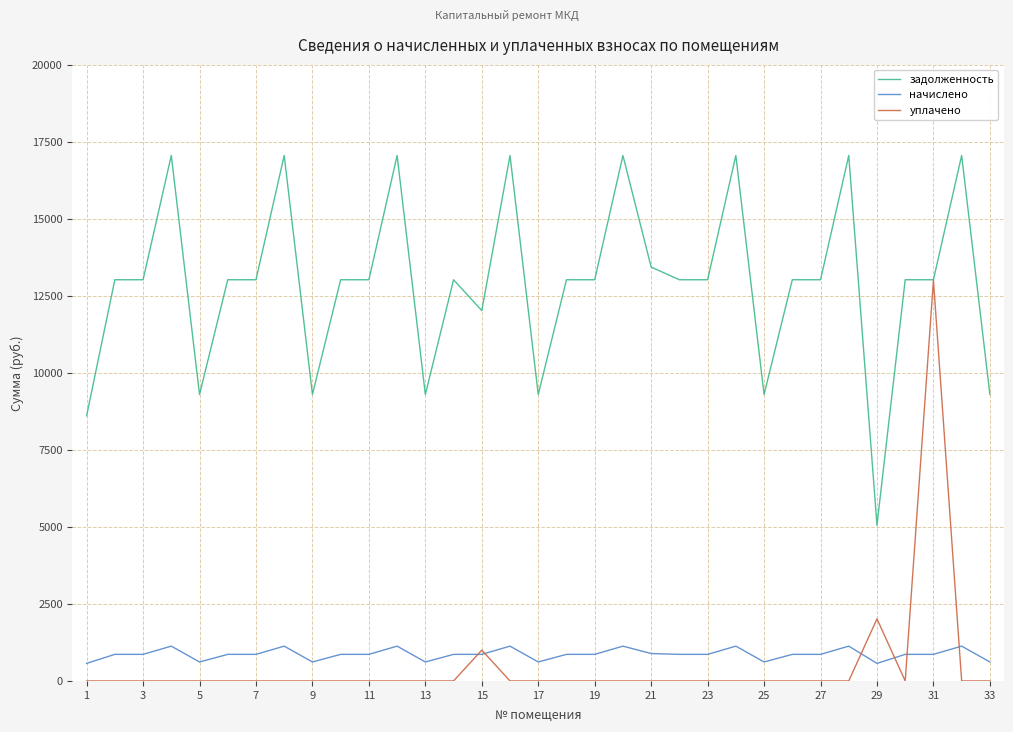

Which series has the widest spread of values?

уплачено